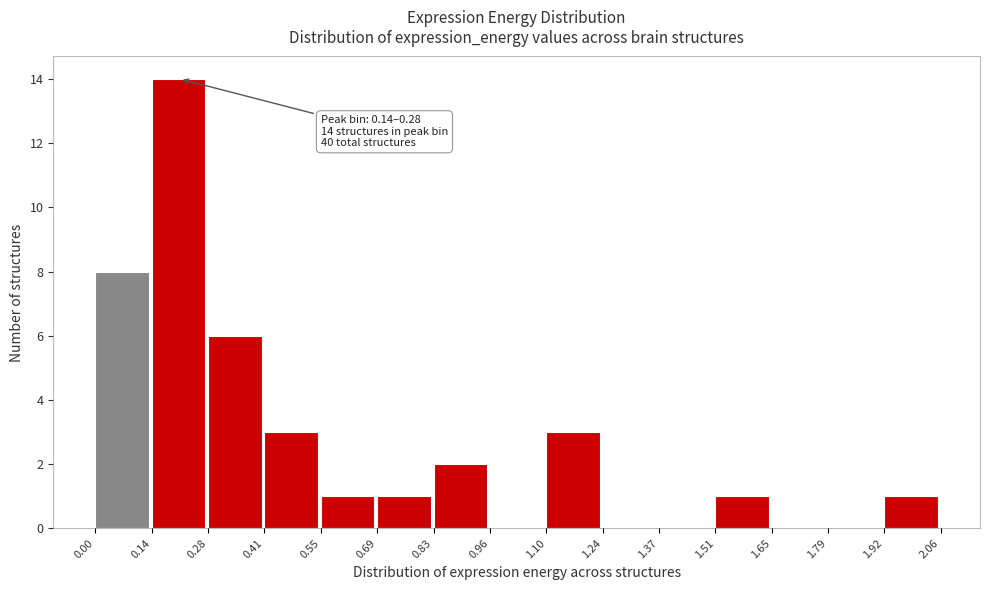

Over which range of the x-axis is the bar tallest?

0.14 to 0.28